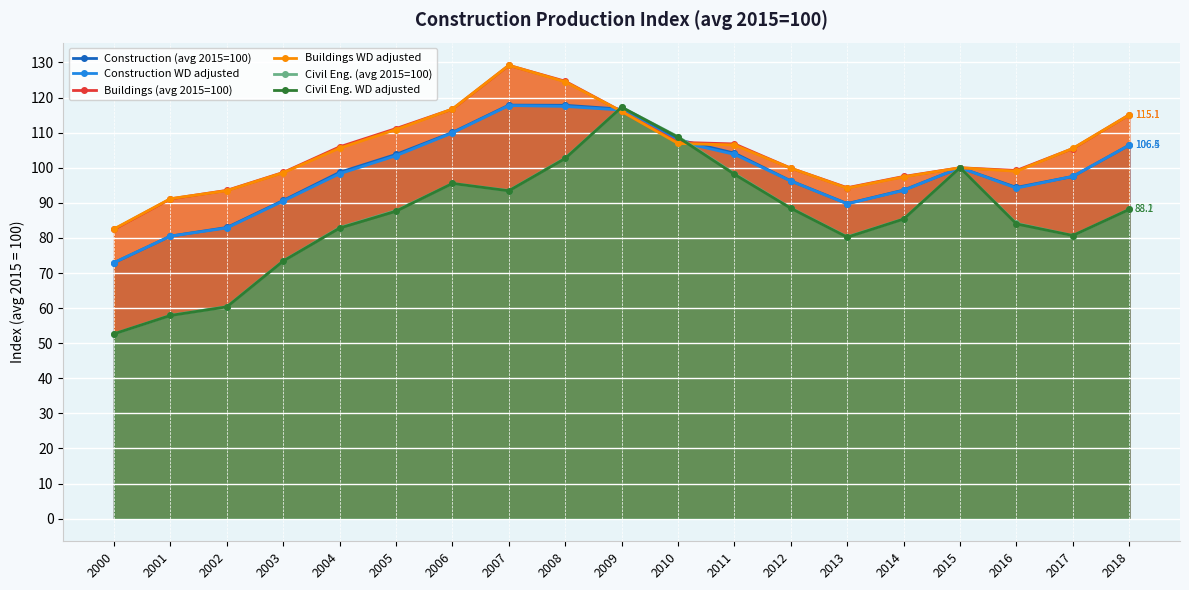

Where do Construction WD adjusted and Buildings WD adjusted first cross each other?

2008 and 2009